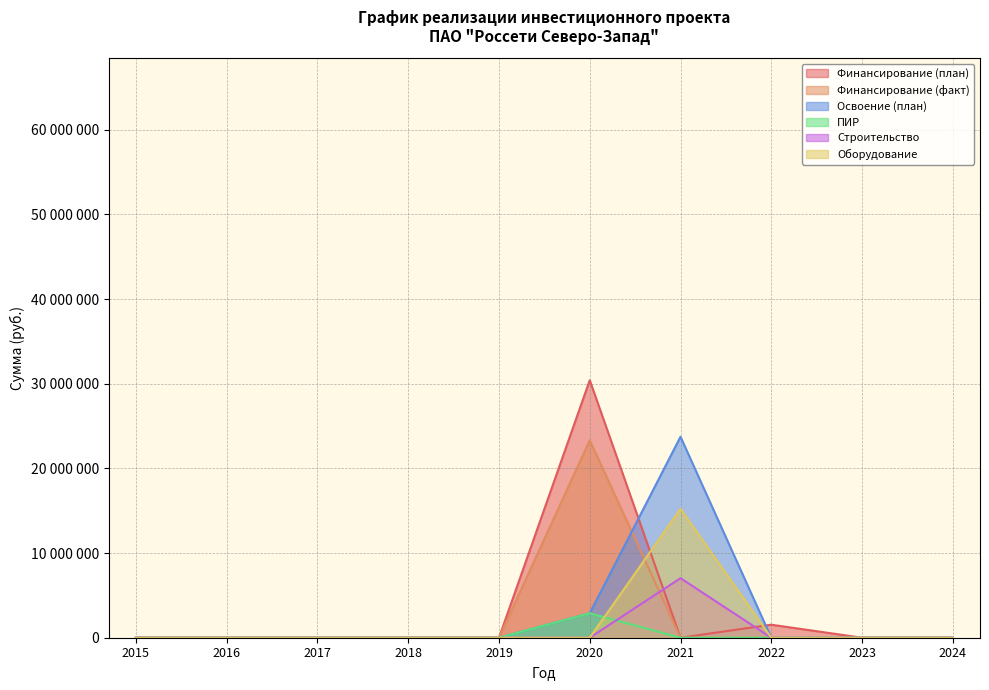

The value of Финансирование (план) at 2016 is 0. True or false?

True